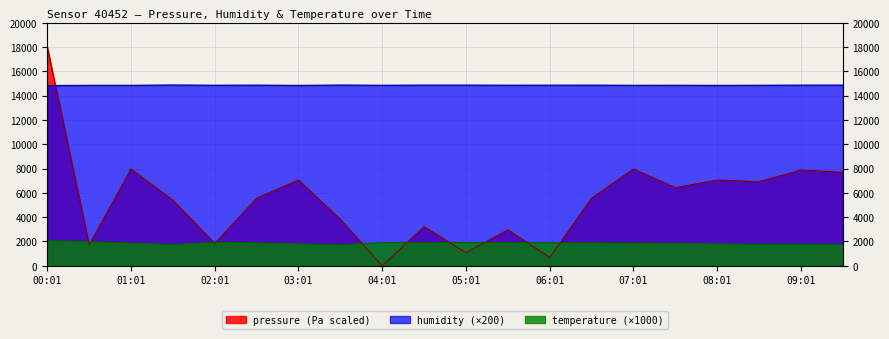

List the series in order of their overall mean, lowest first.

temperature, pressure, humidity